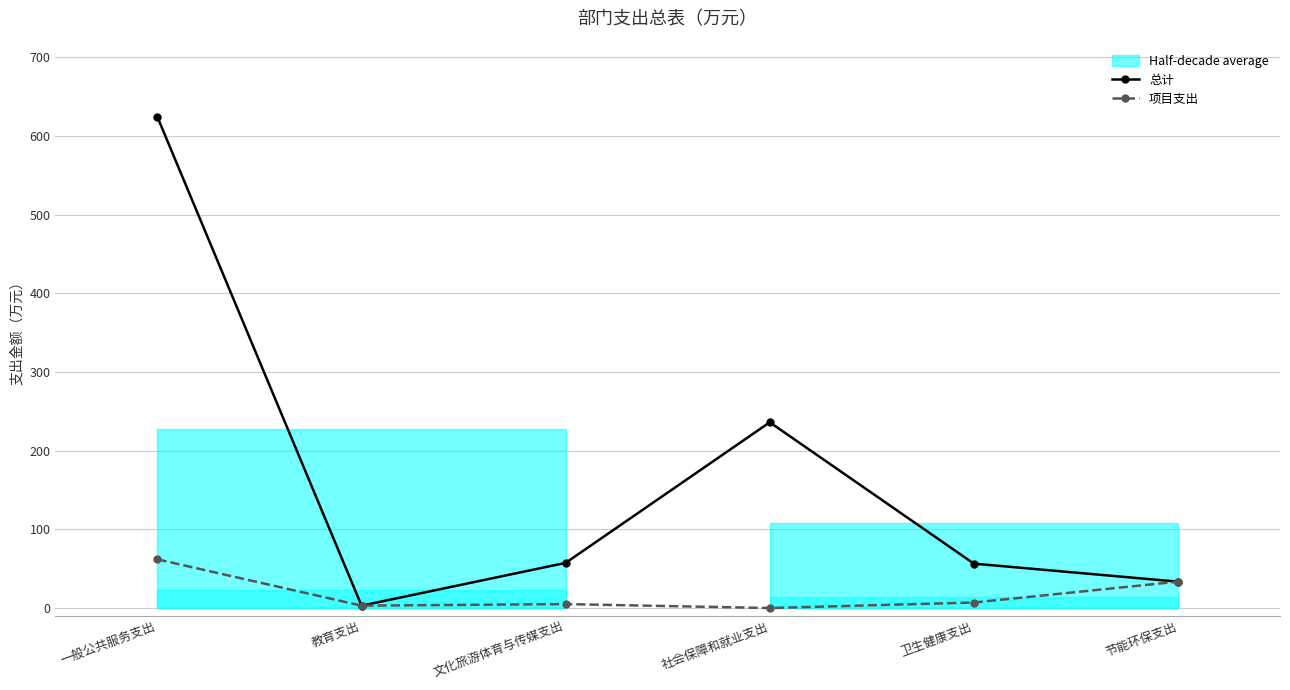

What is the difference between the 总计 values at 节能环保支出 and 一般公共服务支出?

590.6